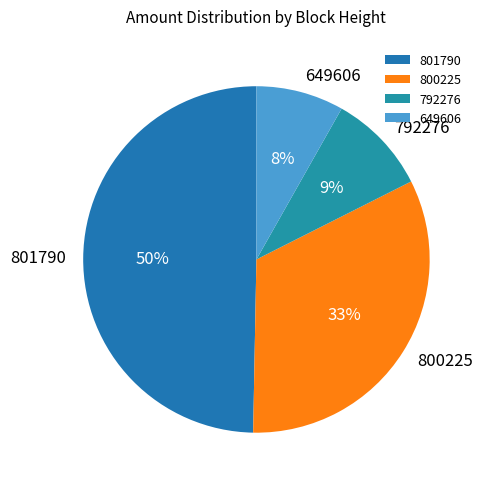

True or false: 800225 accounts for 33% of the total.

True